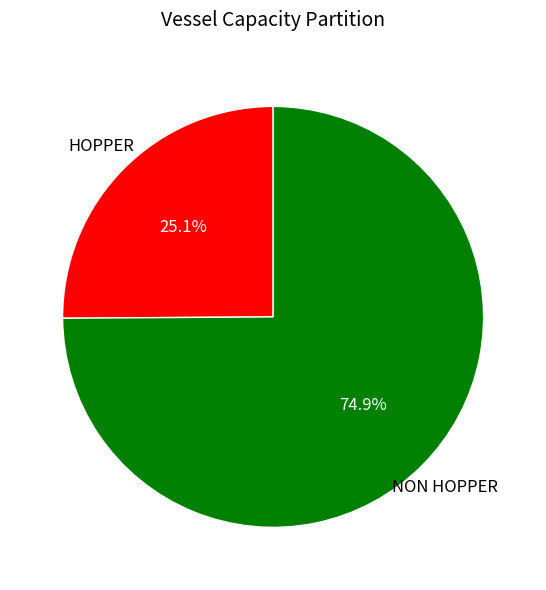

To the nearest percent, what is the difference between the largest and smallest slice percentages?

50%